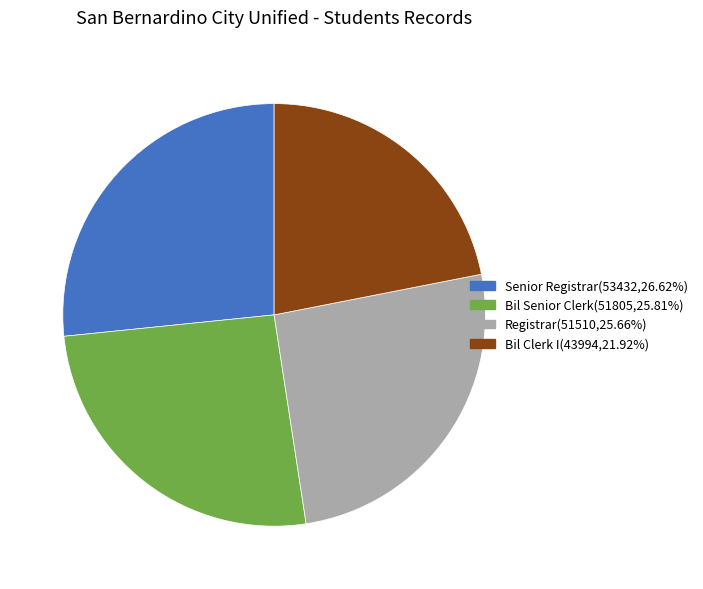

Is Registrar the majority of the pie?

No